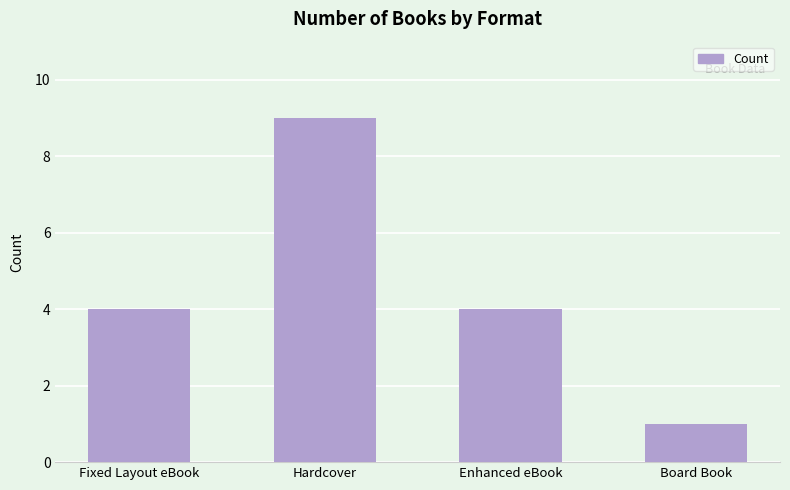

Which has a higher value, Hardcover or Fixed Layout eBook?

Hardcover